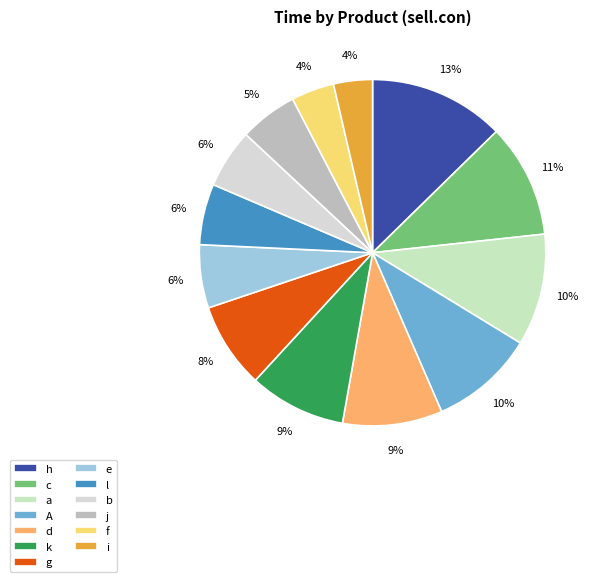

Do c and j together represent more than half of the pie?

No